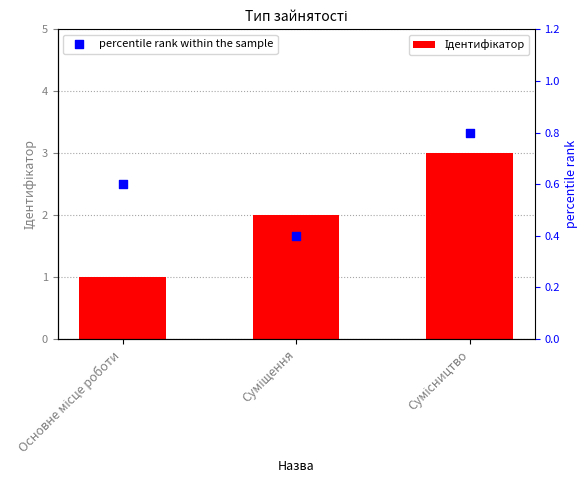

Which series has the largest total across all categories?

Ідентифікатор